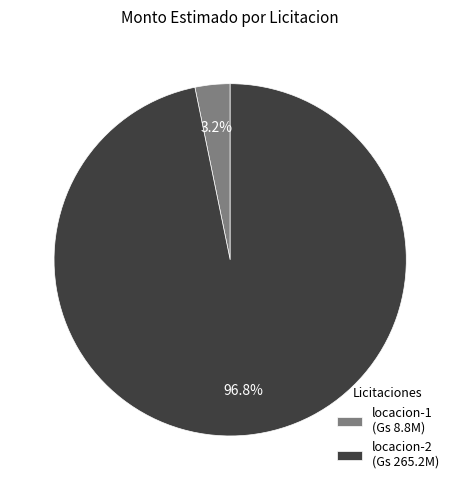

What percentage is NOT represented by locacion-2 (Gs 265.2M)?

3.2%